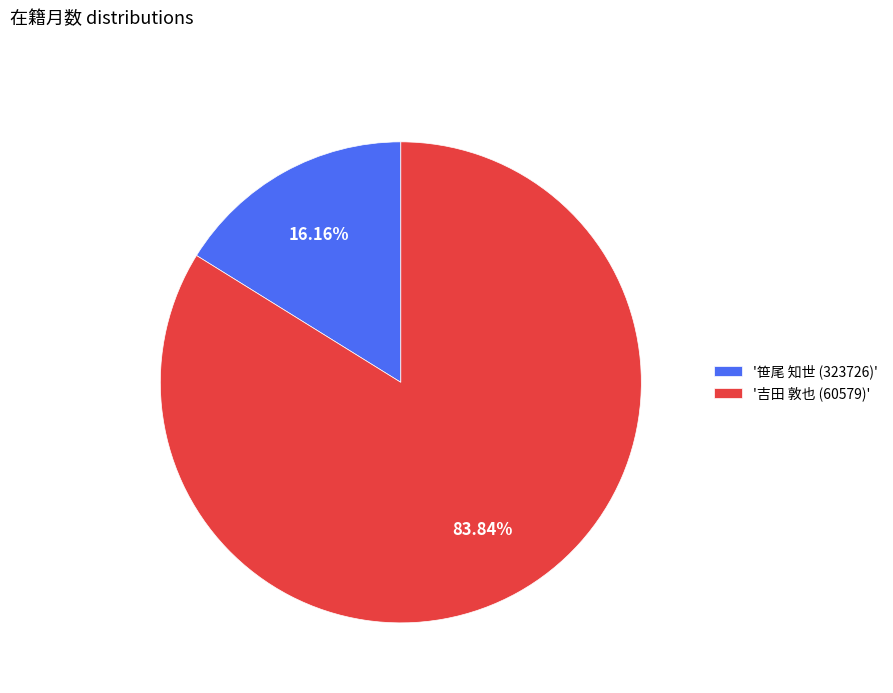

Rank the categories by value from highest to lowest.

'吉田 敦也 (60579)', '笹尾 知世 (323726)'